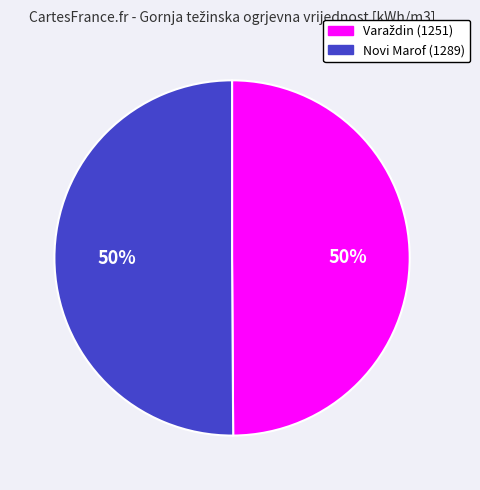

To the nearest percent, what is the average slice percentage?

50%